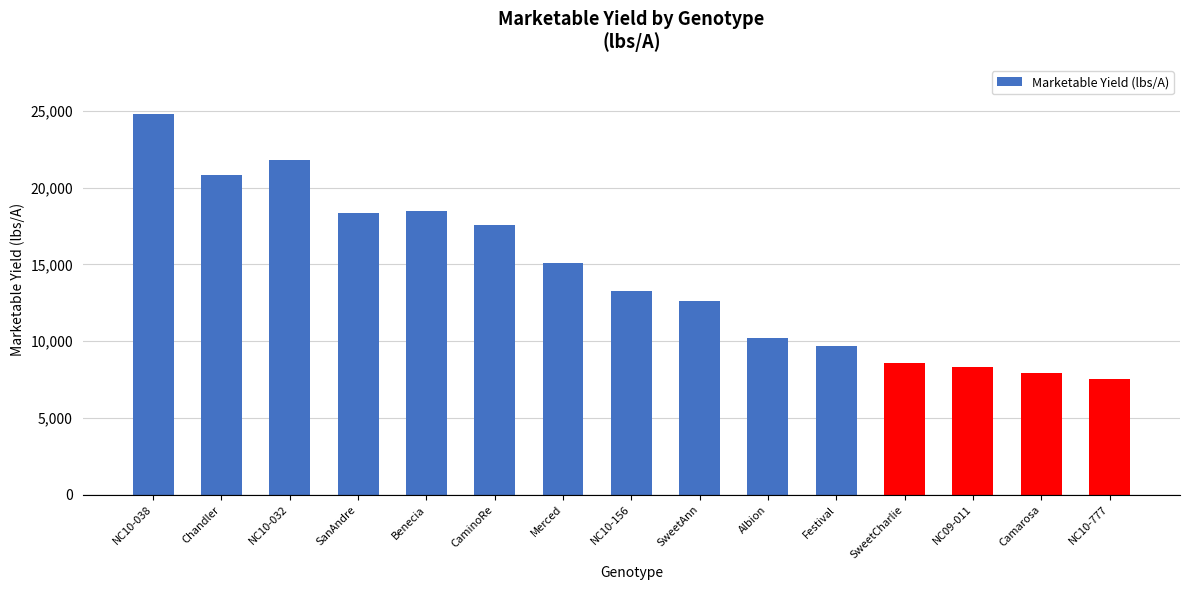

At which category does the chart reach its minimum across all series?

NC10-777